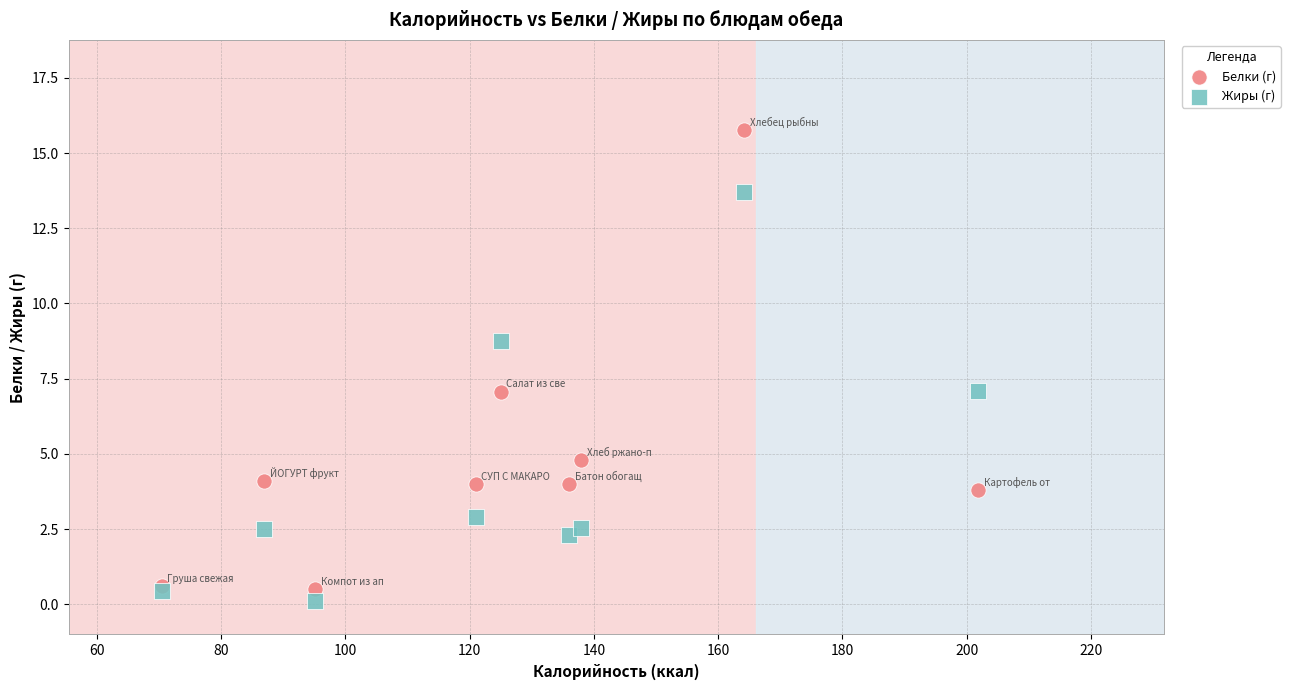

Which series contains the lowest Y value?

Жиры (г)